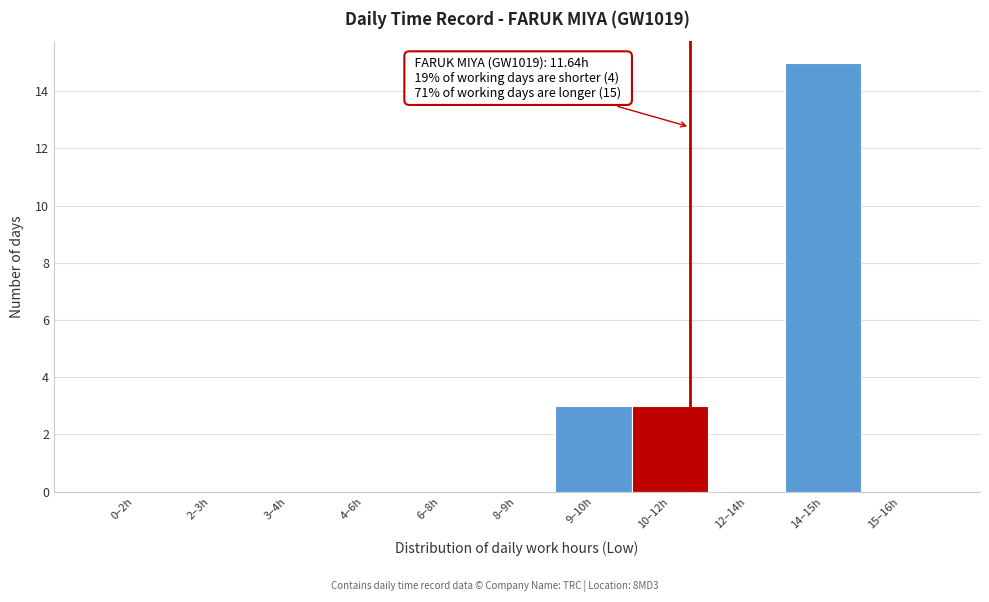

Reading right to left, what are all the values shown in this chart?

15–16h=0	14–15h=15	12–14h=0	10–12h=3	9–10h=3	8–9h=0	6–8h=0	4–6h=0	3–4h=0	2–3h=0	0–2h=0